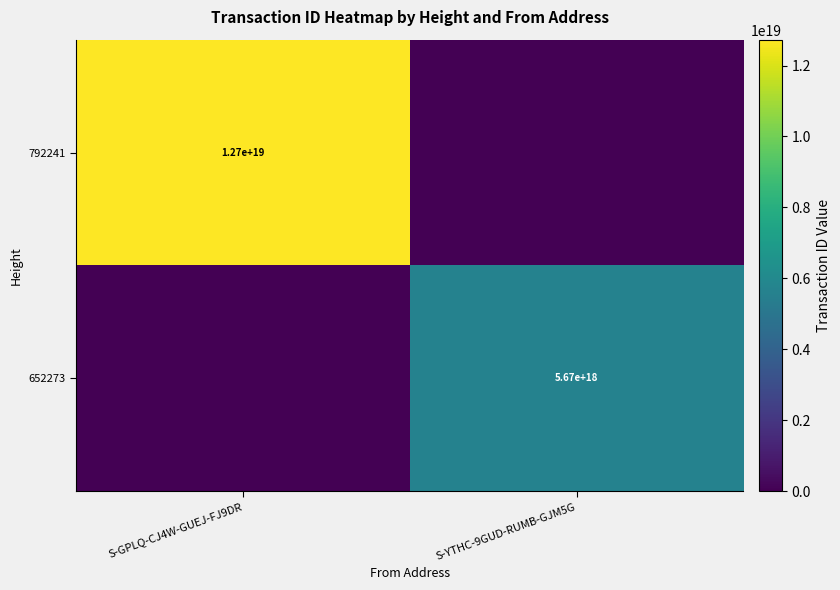

True or false: 652273 has a value of 10107330731559591936 at S-YTHC-9GUD-RUMB-GJM5G.

False